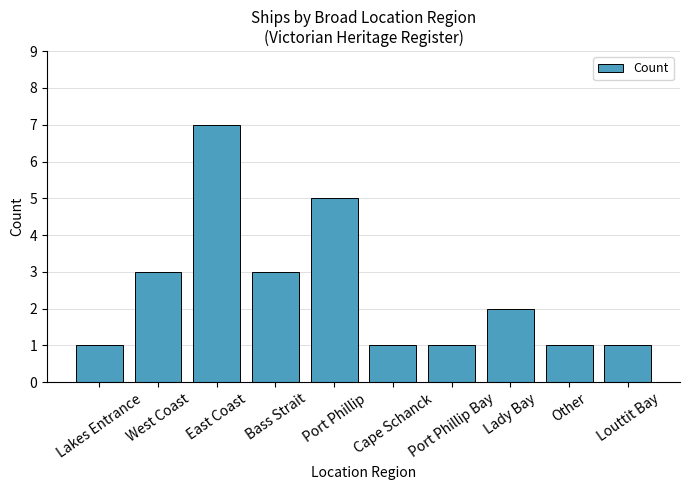

What is the label of the 5th bar from the left?

Port Phillip